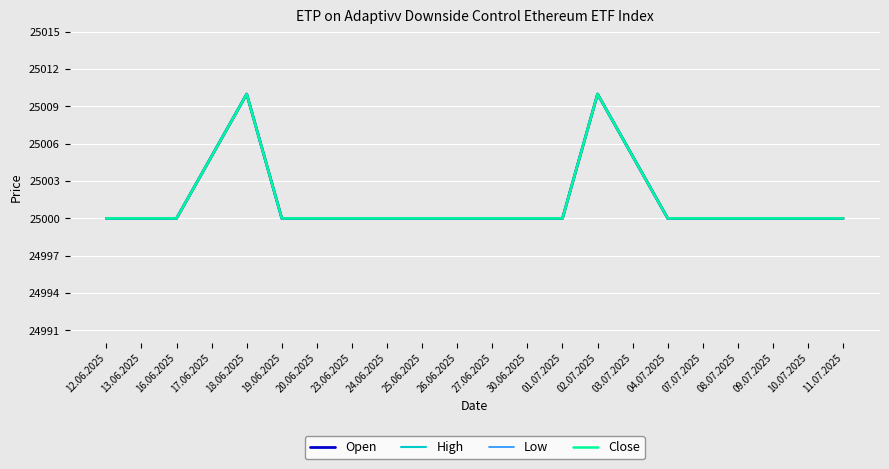

Does the chart display data point markers on the line(s)?

No